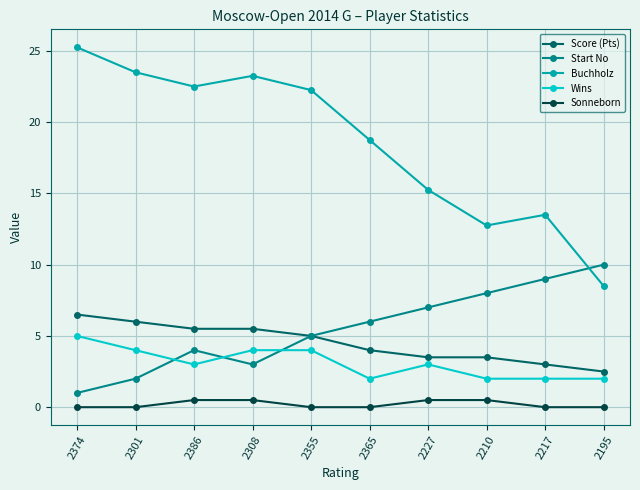

Is it true that Start No equals 8.9 at 2365?

False